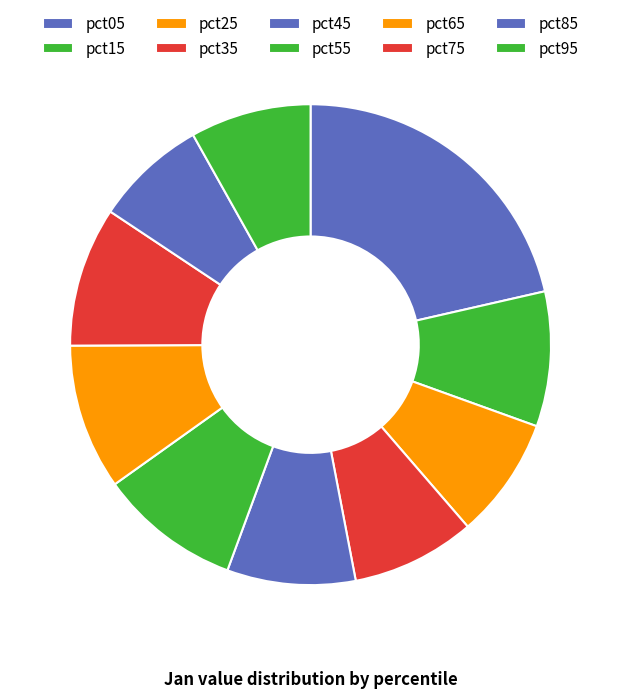

What percentage is the pct05 slice, to the nearest percent?

21%